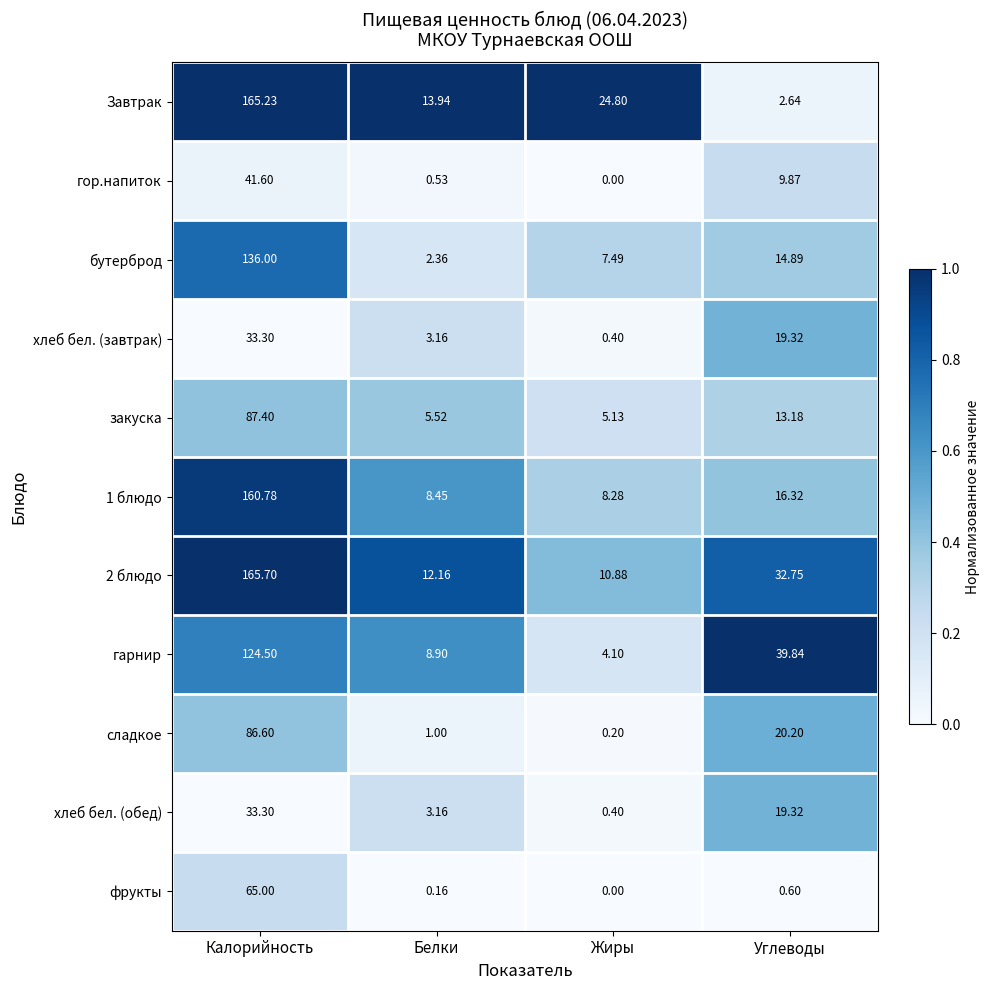

Where is сладкое nearest to the value 43?

Углеводы